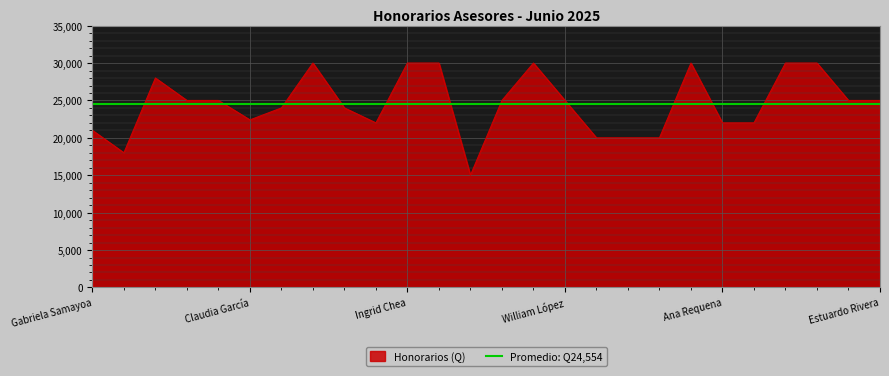

Rank the categories by value from highest to lowest.

Katina Robles, Ingrid Chea, Mitzi Sánchez, Hugo Tello, Luis Bermejo, Carlos Morán, Evelyn Córdova, Miriam Ajanel, Pedro Quesada, Silvia Carrera, Gabriel Jerez, William López, Jorge Jiménez, Estuardo Rivera, Ingrid Morales, Carlos Hegel, Claudia García, Evelyn Milián, Ana Requena, Roberto Dionicio, Gabriela Samayoa, Marvin Dávila, Samuel Prado, Kevin Torres, Douglas González, Yasmin Barillas